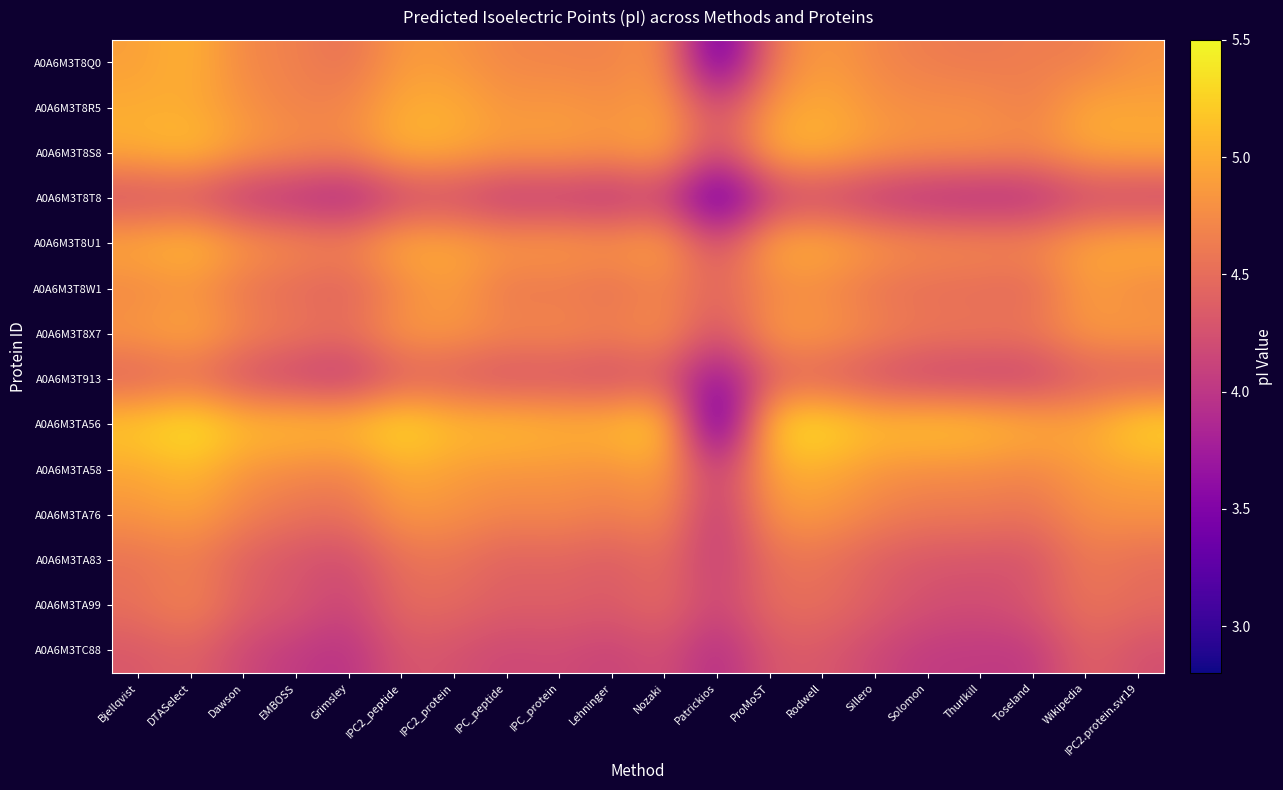

Reading left to right, extract all data points from this chart.

A0A6M3T8Q0: Bjellqvist=4.9	DTASelect=5.1	Dawson=4.7	EMBOSS=4.7	Grimsley=4.5	IPC2_peptide=4.9	IPC2_protein=4.8	IPC_peptide=4.7	IPC_protein=4.7	Lehninger=4.7	Nozaki=4.9	Patrickios=3.1	ProMoST=4.6	Rodwell=4.9	Sillero=4.7	Solomon=4.6	Thurlkill=4.6	Toseland=4.6	Wikipedia=4.6	IPC2.protein.svr19=4.8
A0A6M3T8R5: Bjellqvist=5.0	DTASelect=5.0	Dawson=4.8	EMBOSS=4.7	Grimsley=4.7	IPC2_peptide=5.0	IPC2_protein=5.0	IPC_peptide=4.8	IPC_protein=4.9	Lehninger=4.8	Nozaki=4.9	Patrickios=4.2	ProMoST=4.9	Rodwell=5.0	Sillero=4.8	Solomon=4.8	Thurlkill=4.8	Toseland=4.6	Wikipedia=5.0	IPC2.protein.svr19=4.9
A0A6M3T8S8: Bjellqvist=5.0	DTASelect=5.2	Dawson=4.9	EMBOSS=4.8	Grimsley=4.7	IPC2_peptide=5.1	IPC2_protein=5.0	IPC_peptide=4.9	IPC_protein=4.9	Lehninger=4.8	Nozaki=5.0	Patrickios=4.1	ProMoST=5.0	Rodwell=5.1	Sillero=4.9	Solomon=4.8	Thurlkill=4.8	Toseland=4.8	Wikipedia=5.0	IPC2.protein.svr19=5.0
A0A6M3T8T8: Bjellqvist=4.2	DTASelect=4.2	Dawson=3.9	EMBOSS=3.9	Grimsley=3.7	IPC2_peptide=4.1	IPC2_protein=4.1	IPC_peptide=3.9	IPC_protein=4.0	Lehninger=3.9	Nozaki=4.1	Patrickios=3.1	ProMoST=4.0	Rodwell=4.1	Sillero=3.9	Solomon=3.9	Thurlkill=3.8	Toseland=3.8	Wikipedia=4.1	IPC2.protein.svr19=4.0
A0A6M3T8U1: Bjellqvist=5.0	DTASelect=5.2	Dawson=4.9	EMBOSS=4.8	Grimsley=4.7	IPC2_peptide=5.1	IPC2_protein=5.0	IPC_peptide=4.9	IPC_protein=4.9	Lehninger=4.9	Nozaki=5.0	Patrickios=4.2	ProMoST=5.0	Rodwell=5.1	Sillero=4.9	Solomon=4.8	Thurlkill=4.8	Toseland=4.8	Wikipedia=5.0	IPC2.protein.svr19=5.1
A0A6M3T8W1: Bjellqvist=4.7	DTASelect=4.8	Dawson=4.5	EMBOSS=4.5	Grimsley=4.4	IPC2_peptide=4.7	IPC2_protein=4.9	IPC_peptide=4.5	IPC_protein=4.6	Lehninger=4.5	Nozaki=4.7	Patrickios=4.4	ProMoST=4.7	Rodwell=4.7	Sillero=4.5	Solomon=4.5	Thurlkill=4.5	Toseland=4.4	Wikipedia=4.9	IPC2.protein.svr19=4.7
A0A6M3T8X7: Bjellqvist=4.9	DTASelect=5.0	Dawson=4.7	EMBOSS=4.6	Grimsley=4.5	IPC2_peptide=4.9	IPC2_protein=4.9	IPC_peptide=4.7	IPC_protein=4.8	Lehninger=4.7	Nozaki=4.8	Patrickios=4.2	ProMoST=4.9	Rodwell=4.9	Sillero=4.7	Solomon=4.6	Thurlkill=4.6	Toseland=4.6	Wikipedia=4.9	IPC2.protein.svr19=4.9
A0A6M3T913: Bjellqvist=4.3	DTASelect=4.5	Dawson=4.2	EMBOSS=4.1	Grimsley=4.0	IPC2_peptide=4.3	IPC2_protein=4.3	IPC_peptide=4.2	IPC_protein=4.2	Lehninger=4.1	Nozaki=4.3	Patrickios=3.5	ProMoST=4.4	Rodwell=4.3	Sillero=4.2	Solomon=4.1	Thurlkill=4.1	Toseland=4.1	Wikipedia=4.3	IPC2.protein.svr19=4.3
A0A6M3TA56: Bjellqvist=5.3	DTASelect=5.5	Dawson=5.2	EMBOSS=5.2	Grimsley=5.2	IPC2_peptide=5.4	IPC2_protein=5.2	IPC_peptide=5.2	IPC_protein=5.1	Lehninger=5.1	Nozaki=5.3	Patrickios=2.9	ProMoST=5.3	Rodwell=5.4	Sillero=5.2	Solomon=5.2	Thurlkill=5.2	Toseland=5.1	Wikipedia=5.0	IPC2.protein.svr19=5.4
A0A6M3TA58: Bjellqvist=5.0	DTASelect=5.1	Dawson=4.8	EMBOSS=4.7	Grimsley=4.7	IPC2_peptide=5.0	IPC2_protein=4.9	IPC_peptide=4.8	IPC_protein=4.8	Lehninger=4.8	Nozaki=4.9	Patrickios=4.0	ProMoST=5.0	Rodwell=5.0	Sillero=4.8	Solomon=4.8	Thurlkill=4.8	Toseland=4.7	Wikipedia=4.9	IPC2.protein.svr19=4.9
A0A6M3TA76: Bjellqvist=4.8	DTASelect=4.9	Dawson=4.7	EMBOSS=4.6	Grimsley=4.5	IPC2_peptide=4.9	IPC2_protein=4.8	IPC_peptide=4.7	IPC_protein=4.7	Lehninger=4.6	Nozaki=4.8	Patrickios=3.9	ProMoST=4.8	Rodwell=4.9	Sillero=4.7	Solomon=4.6	Thurlkill=4.6	Toseland=4.5	Wikipedia=4.8	IPC2.protein.svr19=4.8
A0A6M3TA83: Bjellqvist=4.5	DTASelect=4.6	Dawson=4.4	EMBOSS=4.3	Grimsley=4.2	IPC2_peptide=4.5	IPC2_protein=4.5	IPC_peptide=4.4	IPC_protein=4.4	Lehninger=4.3	Nozaki=4.5	Patrickios=4.0	ProMoST=4.5	Rodwell=4.5	Sillero=4.4	Solomon=4.3	Thurlkill=4.3	Toseland=4.3	Wikipedia=4.6	IPC2.protein.svr19=4.5
A0A6M3TA99: Bjellqvist=4.5	DTASelect=4.7	Dawson=4.4	EMBOSS=4.3	Grimsley=4.1	IPC2_peptide=4.5	IPC2_protein=4.5	IPC_peptide=4.4	IPC_protein=4.4	Lehninger=4.3	Nozaki=4.5	Patrickios=4.1	ProMoST=4.5	Rodwell=4.5	Sillero=4.4	Solomon=4.2	Thurlkill=4.2	Toseland=4.3	Wikipedia=4.6	IPC2.protein.svr19=4.5
A0A6M3TC88: Bjellqvist=4.3	DTASelect=4.4	Dawson=4.2	EMBOSS=4.0	Grimsley=3.9	IPC2_peptide=4.3	IPC2_protein=4.3	IPC_peptide=4.2	IPC_protein=4.2	Lehninger=4.1	Nozaki=4.3	Patrickios=3.9	ProMoST=4.3	Rodwell=4.3	Sillero=4.2	Solomon=4.0	Thurlkill=4.0	Toseland=4.0	Wikipedia=4.4	IPC2.protein.svr19=4.2